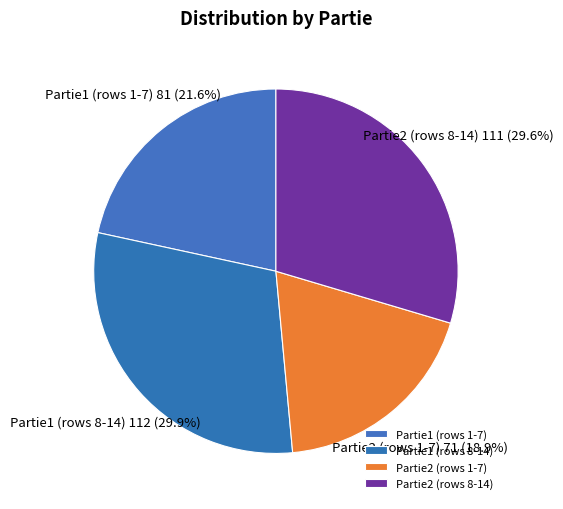

What is the smallest slice in the pie chart?

Partie2 (rows 1-7)